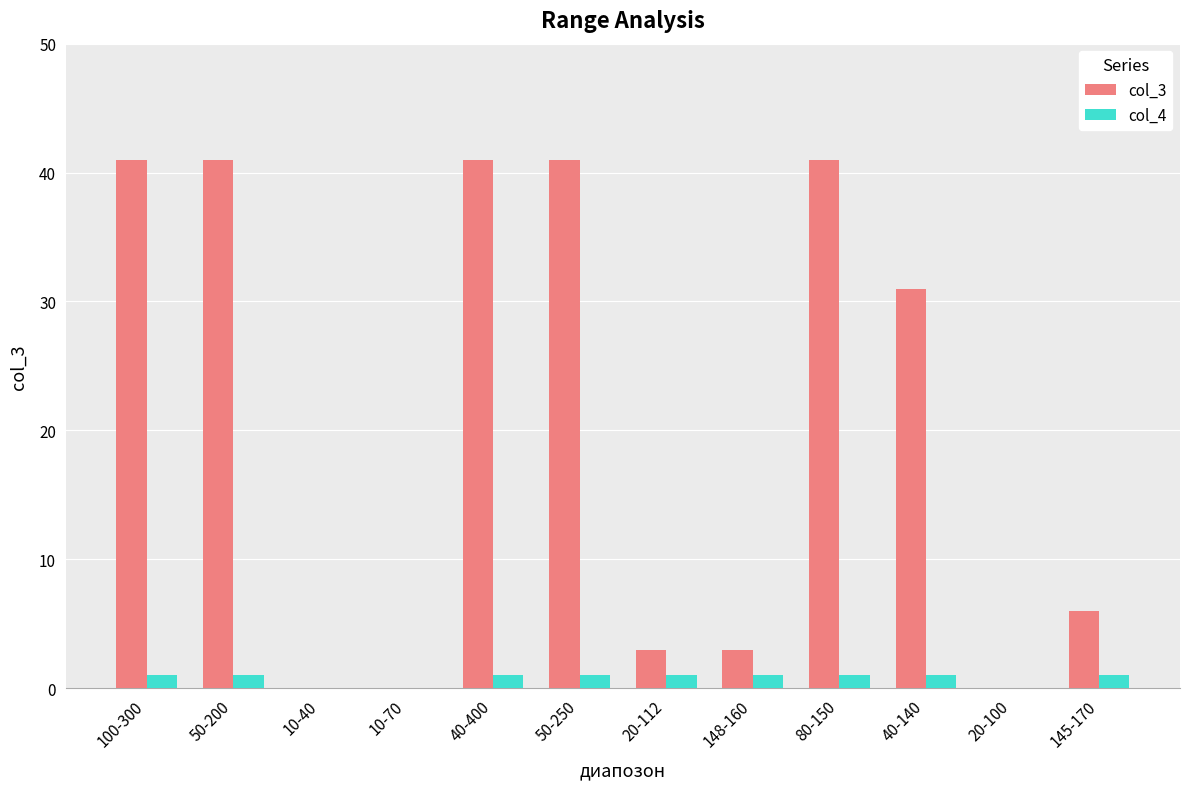

What is the greatest value displayed?

41